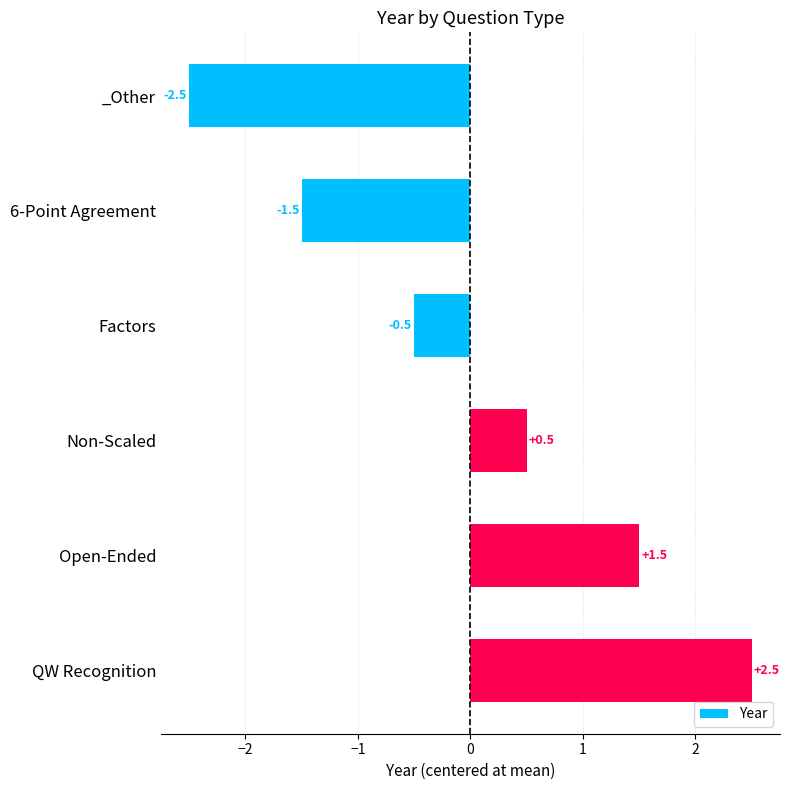

The value at Non-Scaled is 0.5. True or false?

True